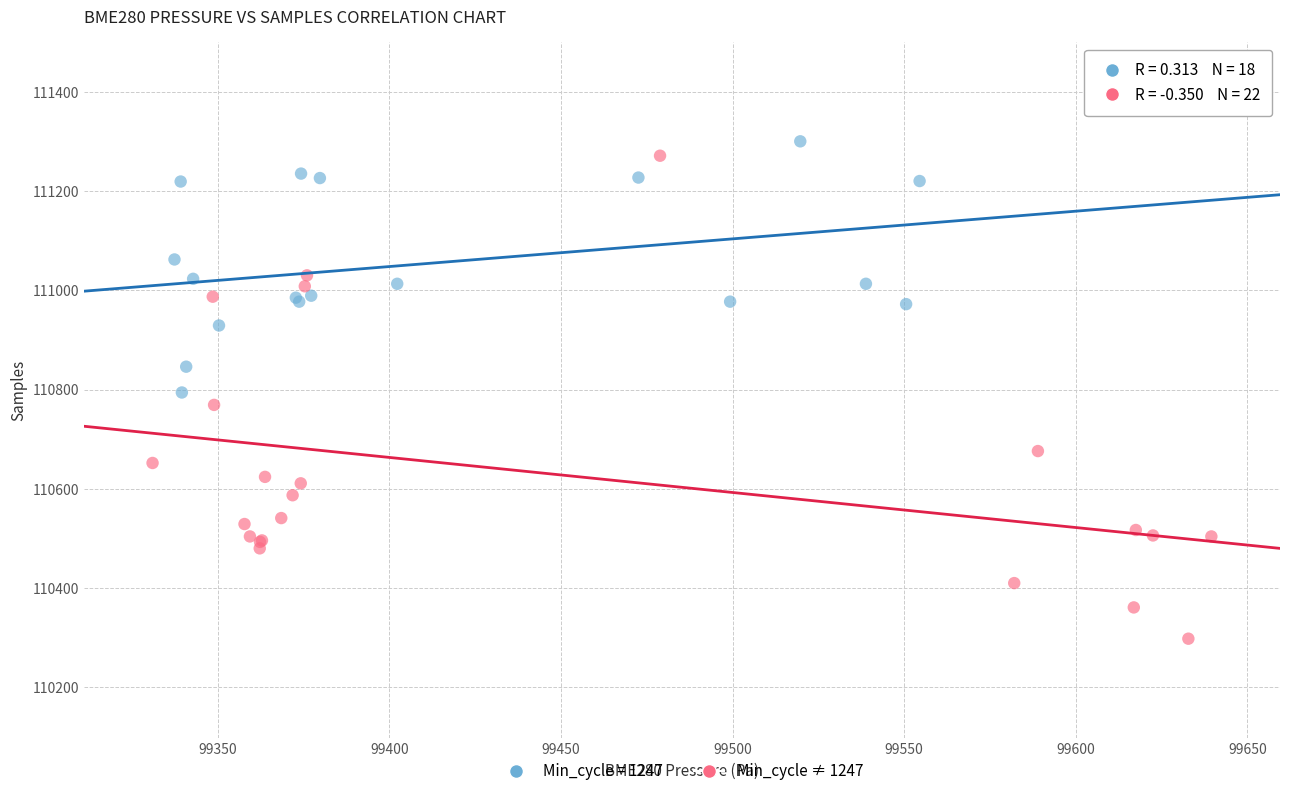

Which series contains the lowest Y value?

Min_cycle ≠ 1247